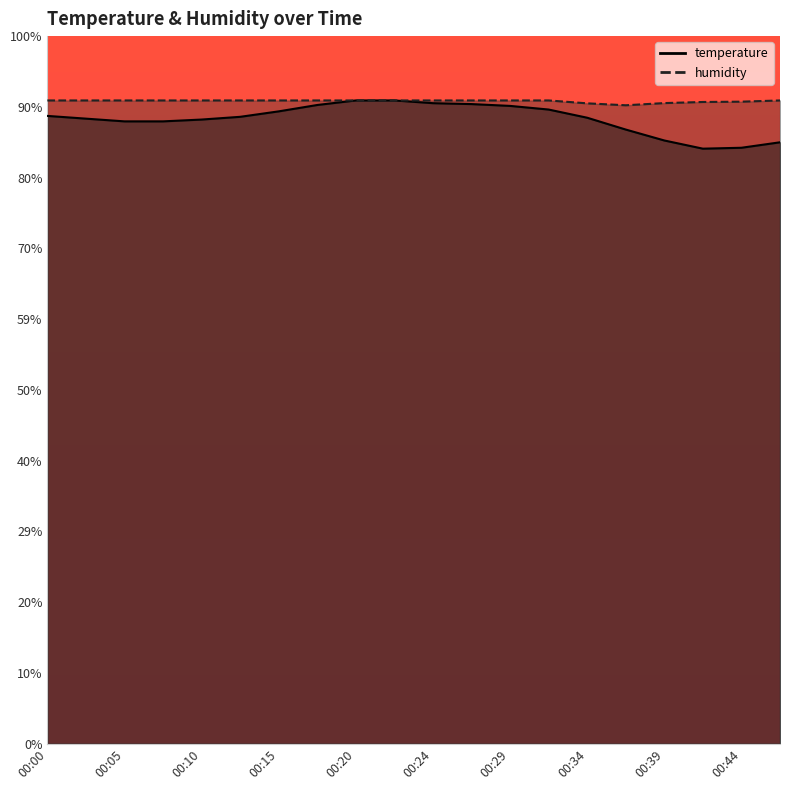

Rank the categories by humidity value from lowest to highest.

00:37, 00:34, 00:39, 00:41, 00:44, 00:00, 00:03, 00:05, 00:07, 00:10, 00:12, 00:15, 00:17, 00:20, 00:22, 00:24, 00:27, 00:29, 00:32, 00:46